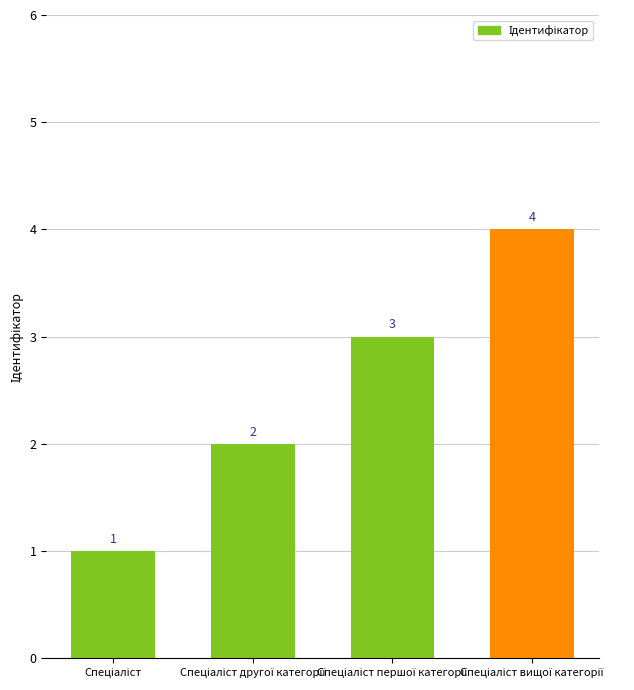

What is the greatest value displayed?

4